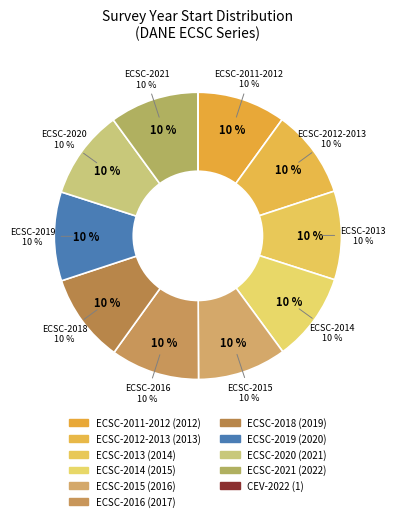

What is the largest slice in the pie chart?

ECSC-2021